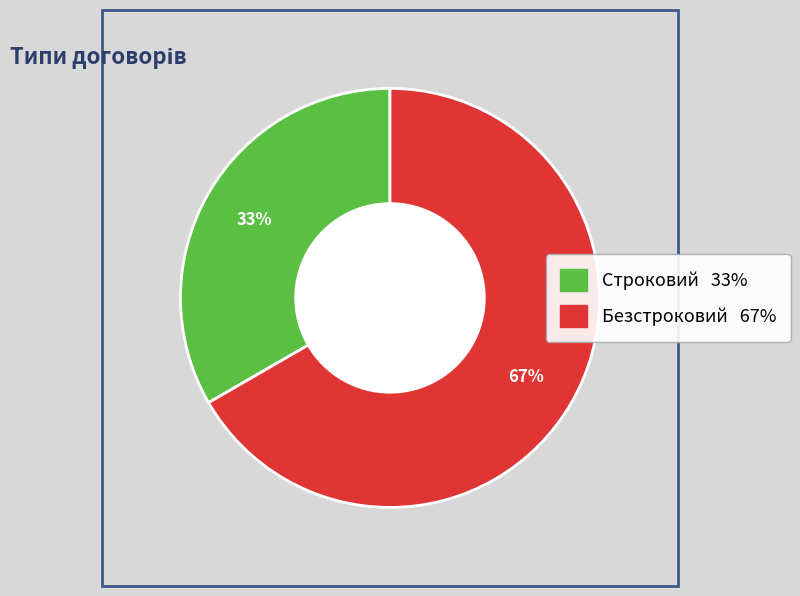

Between Строковий and Безстроковий, which is larger?

Безстроковий